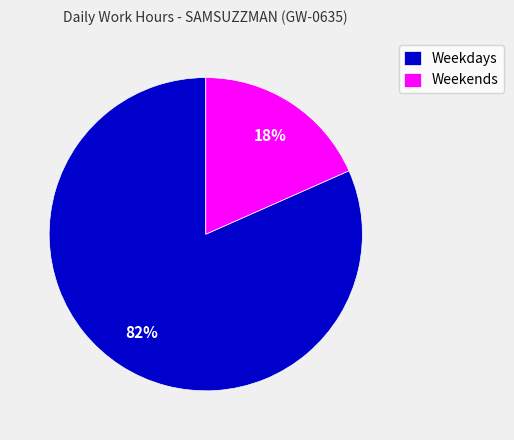

Which slice is the largest?

Weekdays